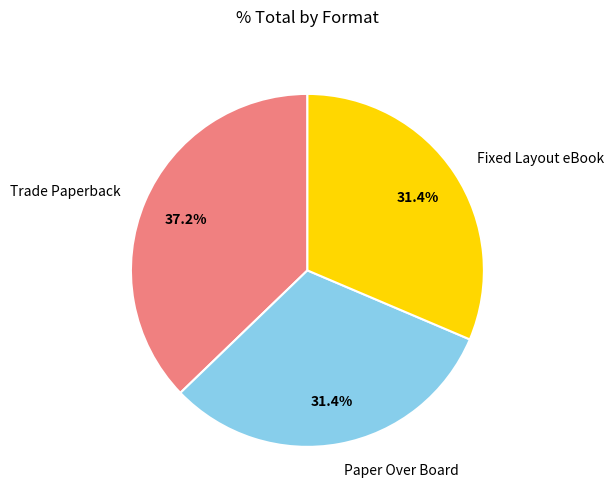

To the nearest percent, what percentage of the pie is Paper Over Board?

31%